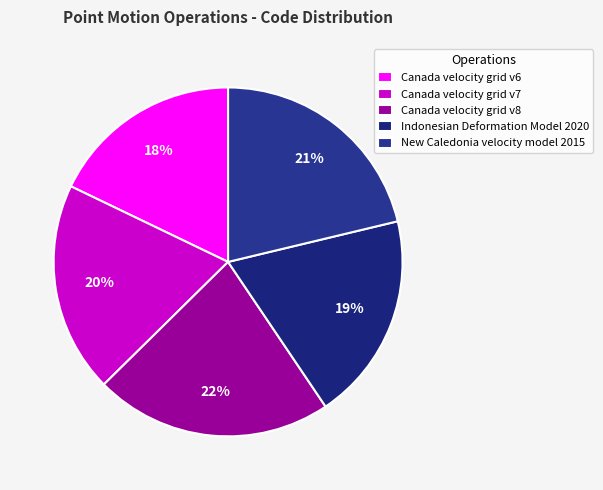

Is Canada velocity grid v8 the majority of the pie?

No